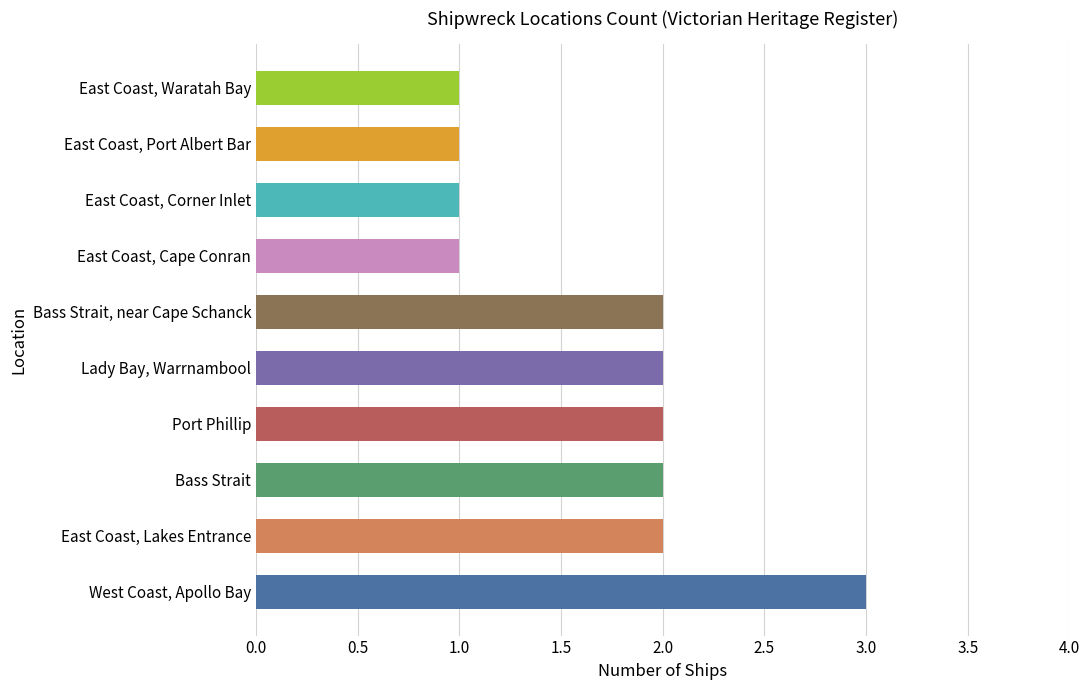

Is it true that the value at East Coast, Waratah Bay is 1?

True